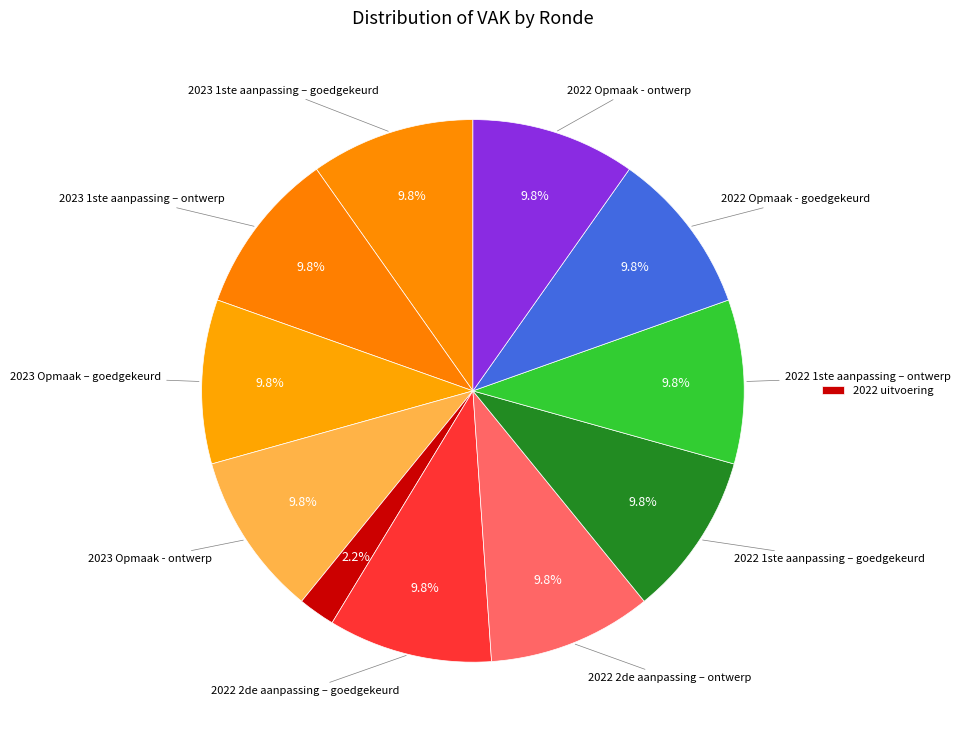

How many segments does this pie chart have?

11